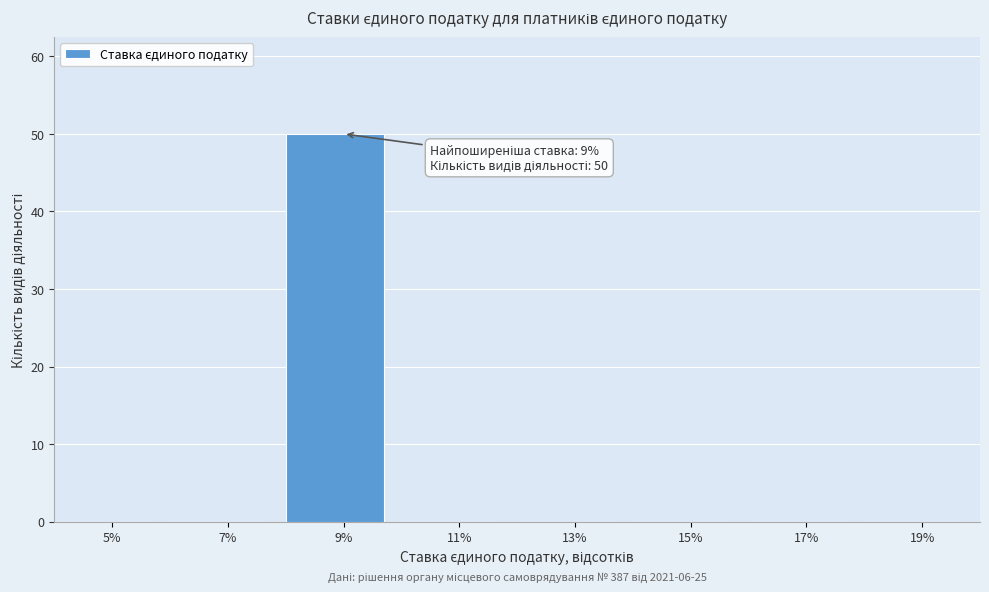

Reading left to right, extract all data points from this chart.

5%=0	7%=0	9%=50	11%=0	13%=0	15%=0	17%=0	19%=0